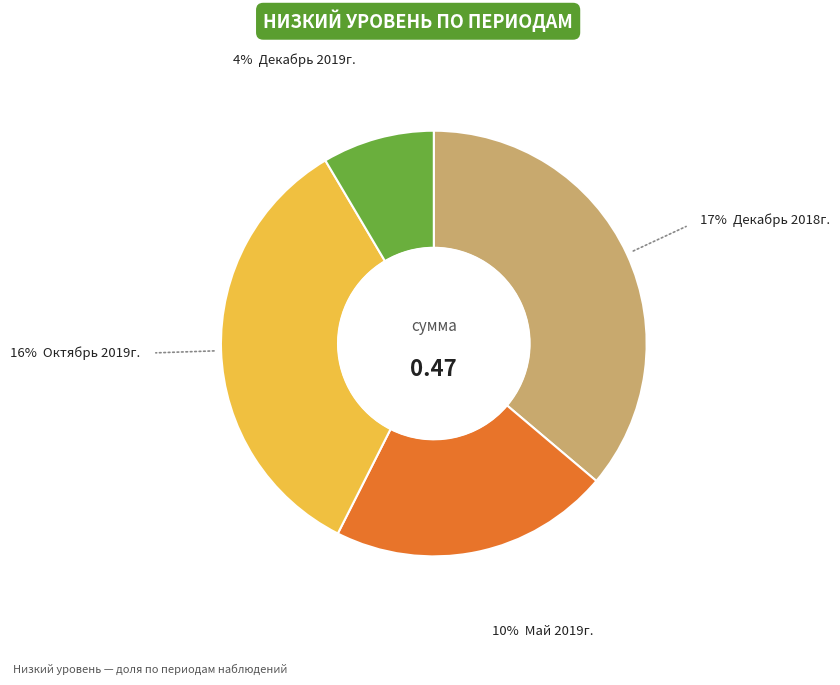

Is there any slice that represents more than half of the pie?

No